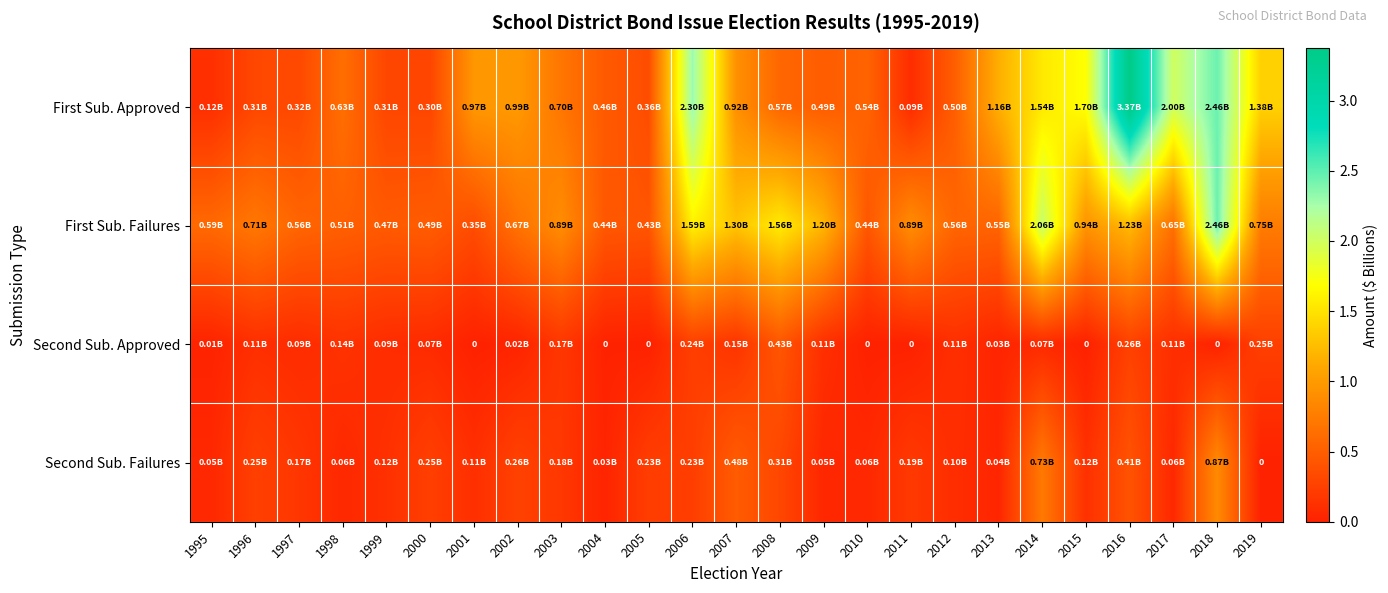

Is it true that Second Sub. Approved equals -0.3 at 2010?

False